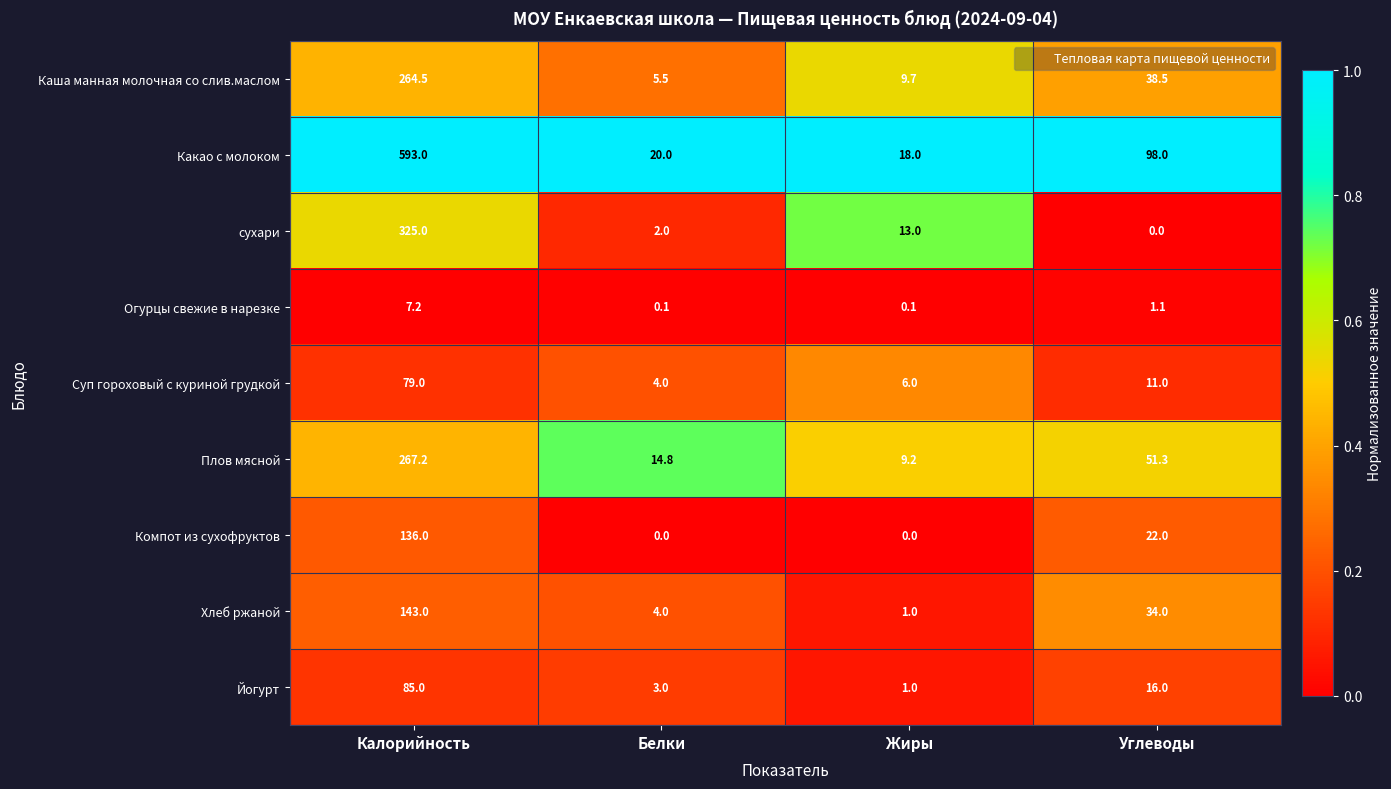

What is the maximum value for Суп гороховый с куриной грудкой?

79.0